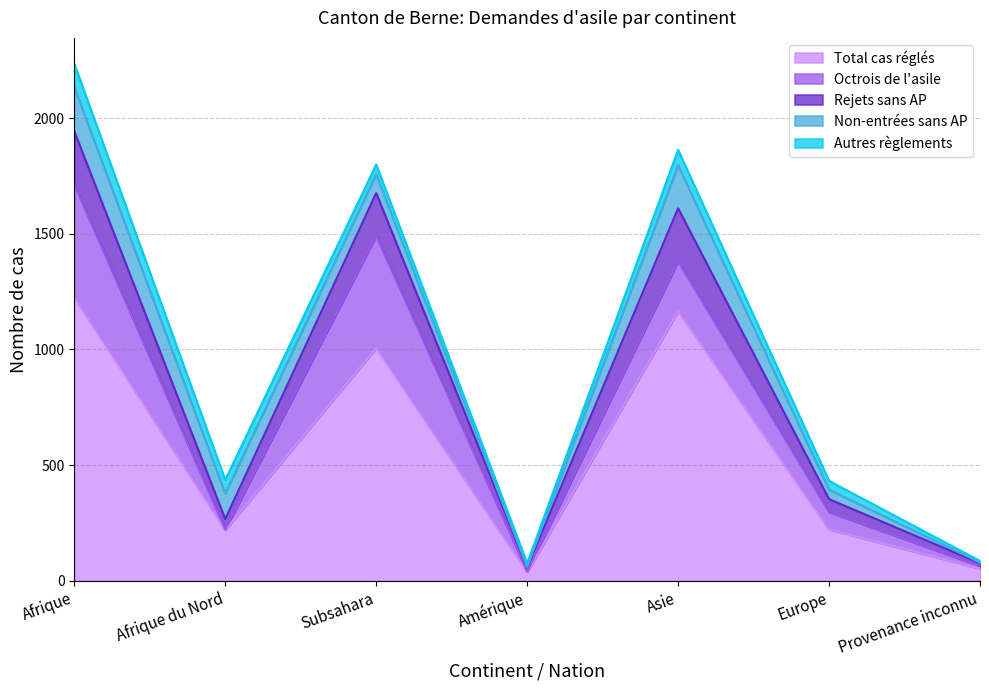

What is the sum of the Rejets sans AP values at Provenance inconnu and Afrique?

242